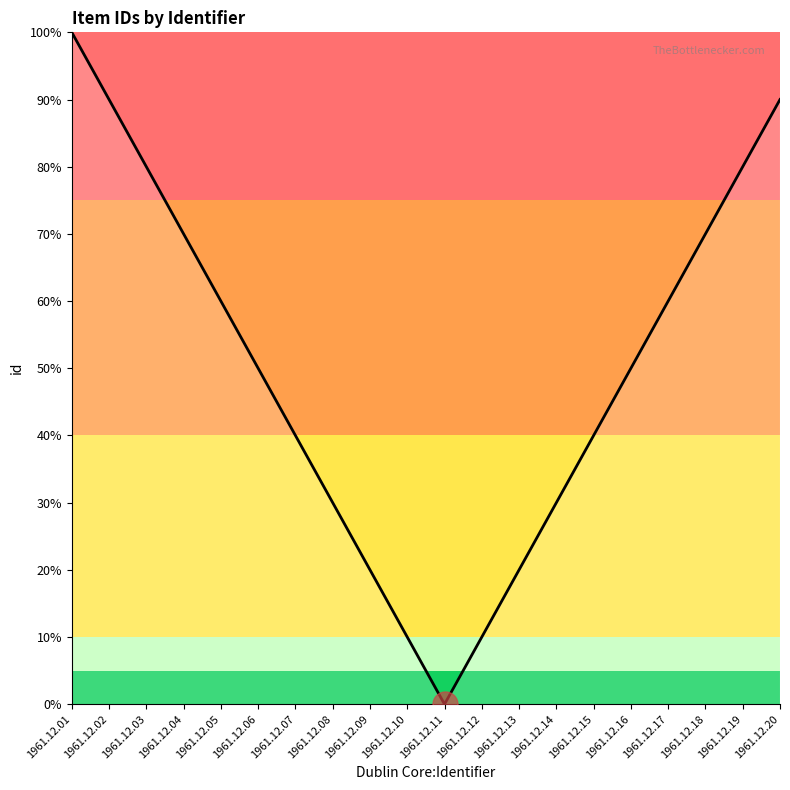

Approximately how many times larger is the value at 1961.12.03 compared to 1961.12.17?

1.3